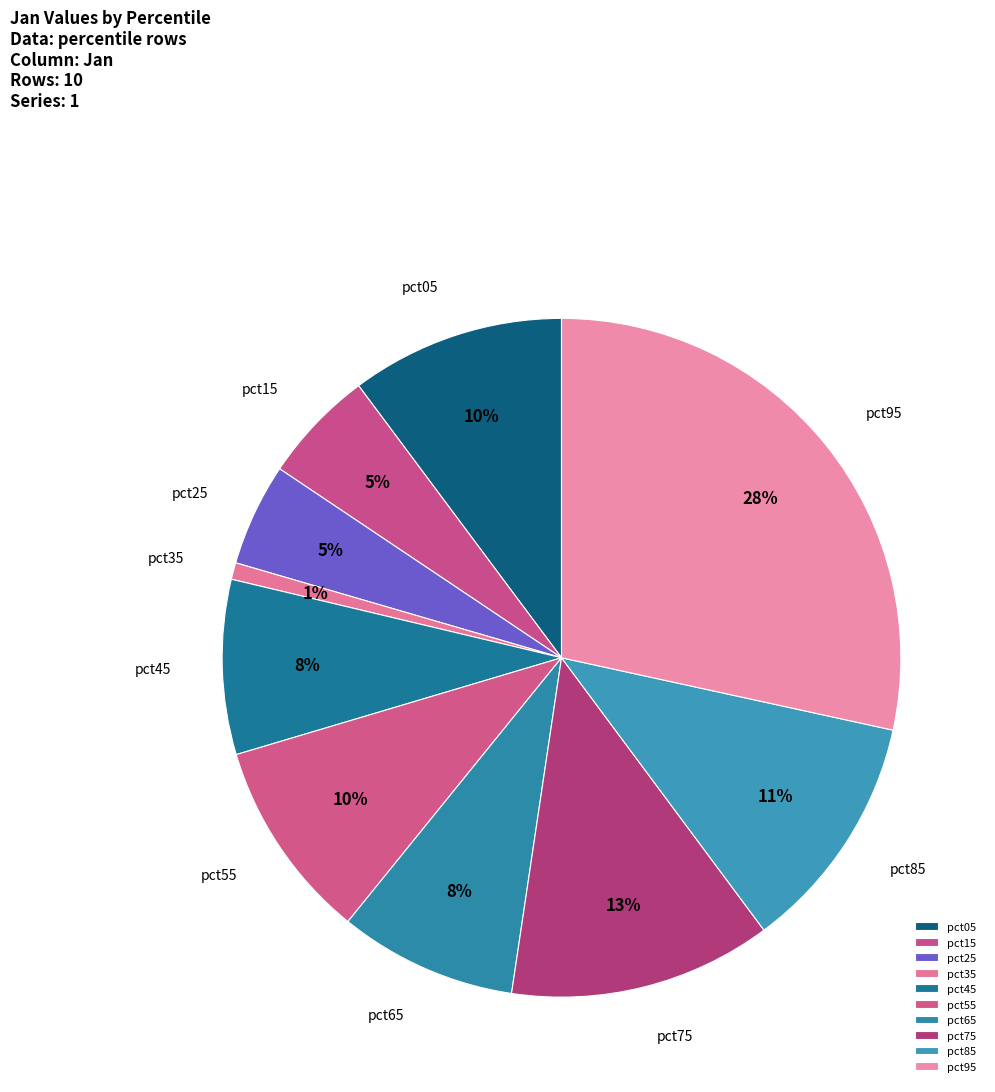

To the nearest percent, what is the average slice percentage?

10%